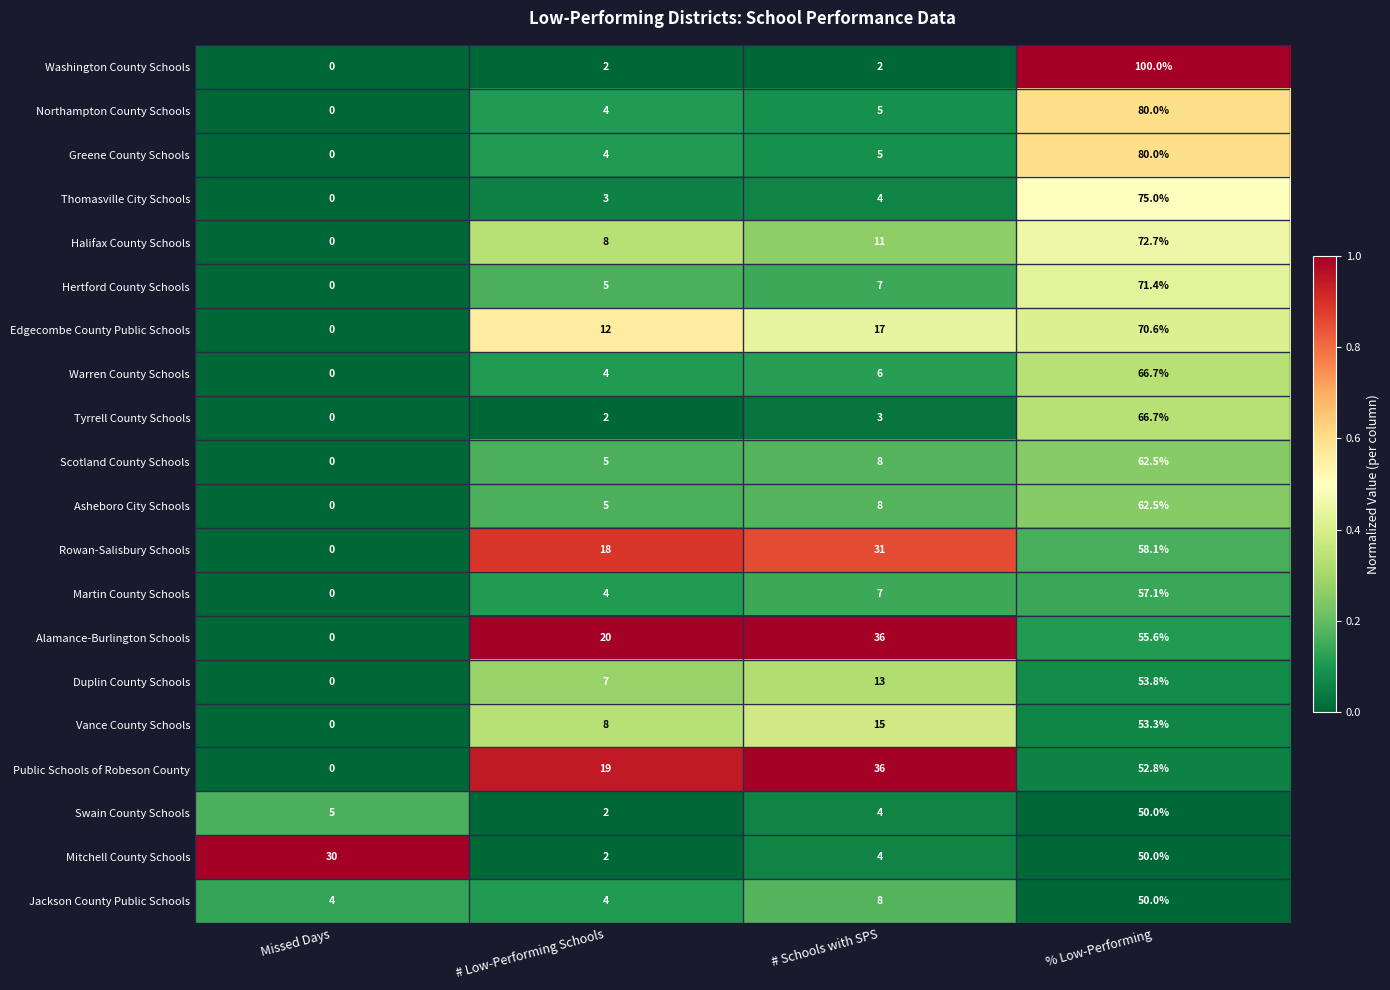

Is it true that Duplin County Schools equals 0.0 at Missed Days?

True